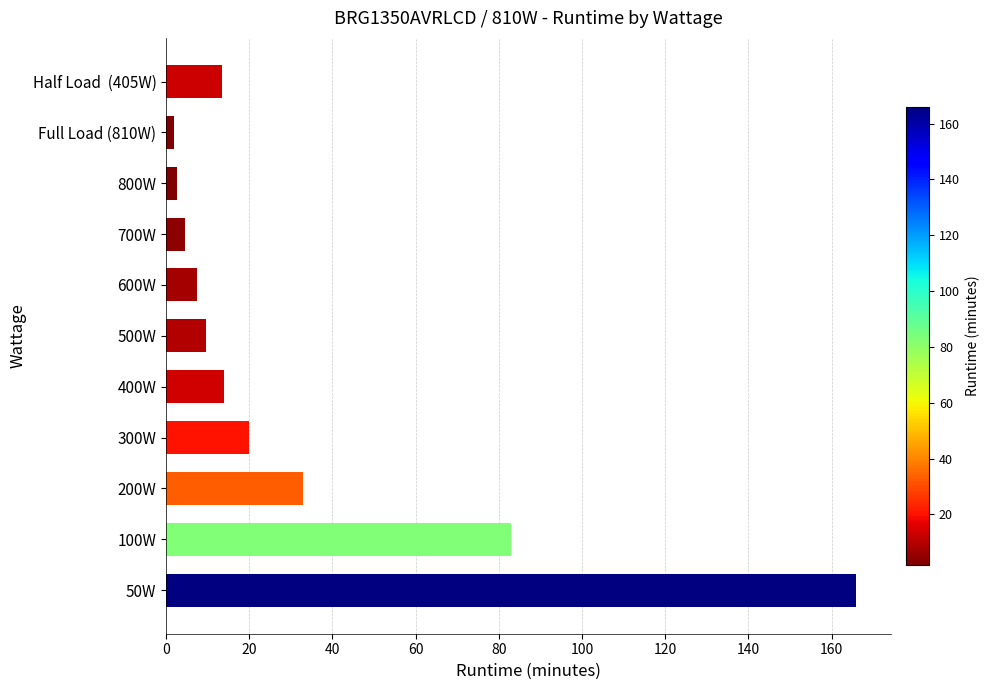

How many bars are there in total?

11